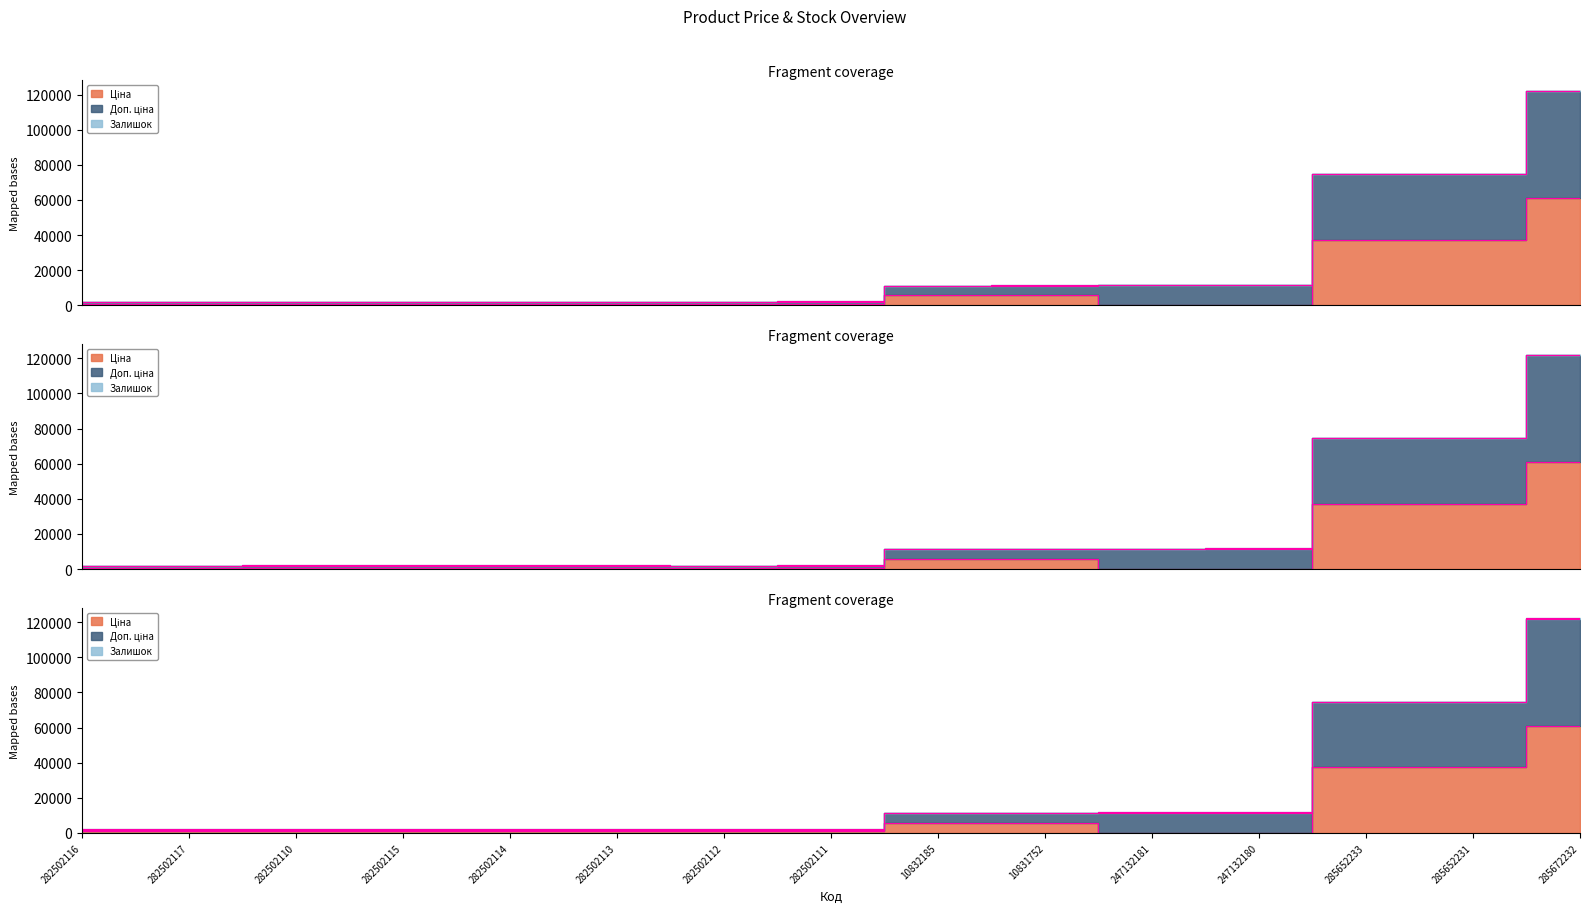

Where does the Доп. ціна series first go above 2364?

282502111